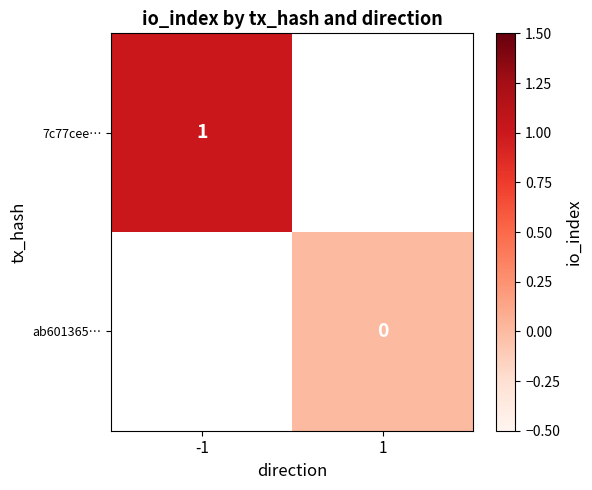

Read the 7c77cee… value at -1.

1.0